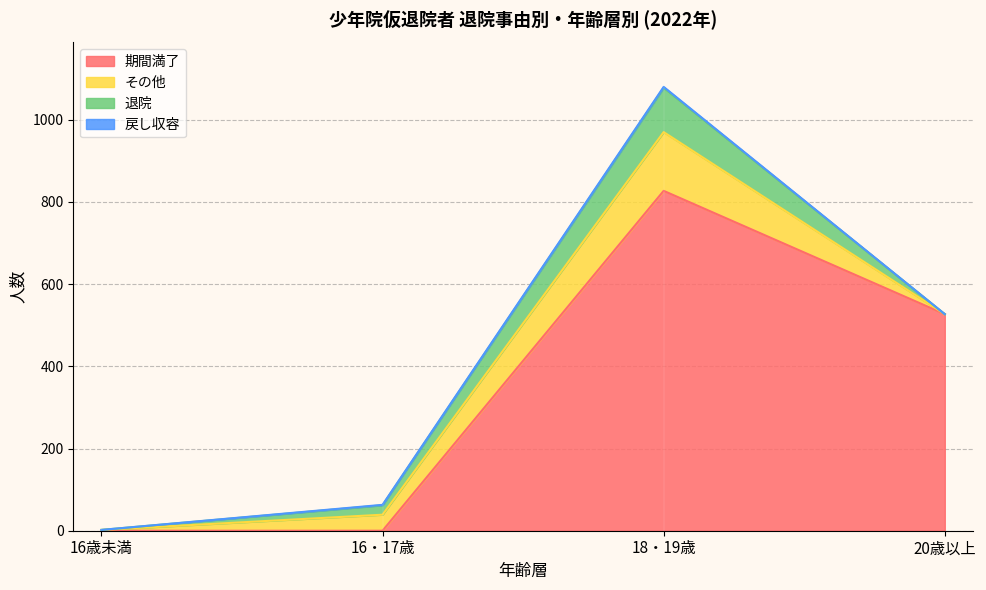

What is the difference between the 戻し収容 values at 18・19歳 and 16歳未満?

2